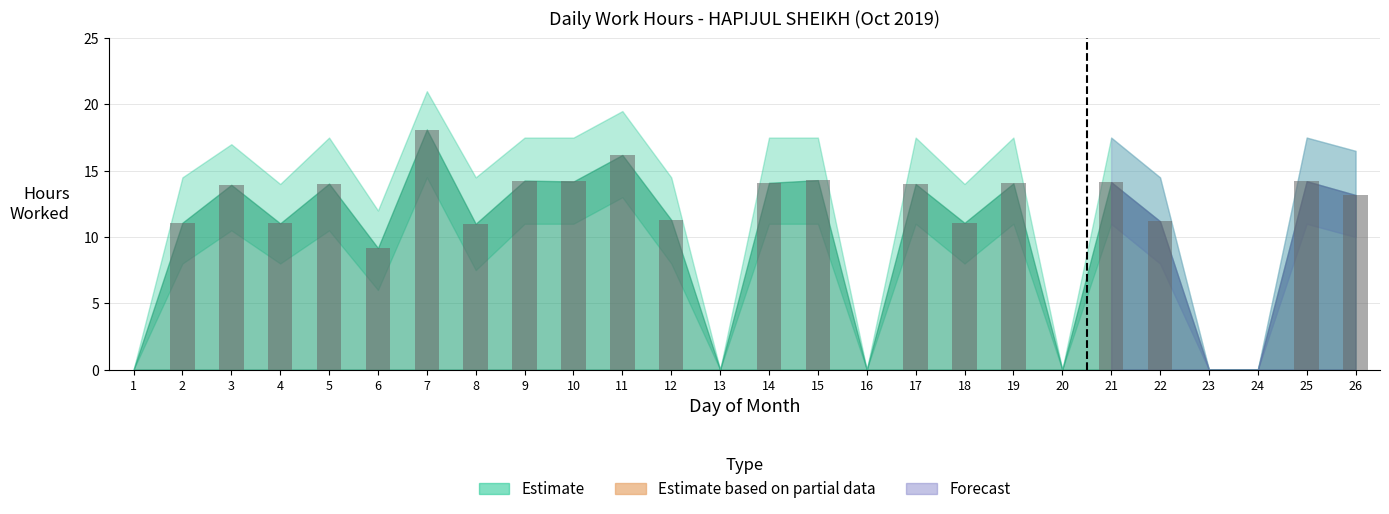

What is the difference between the values at 15 and 4?

3.3